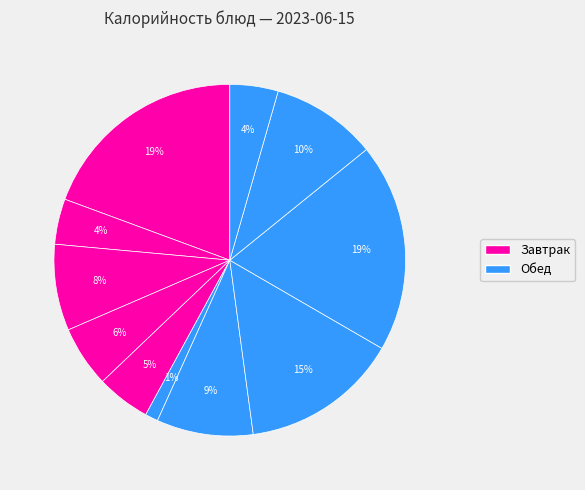

What is the smallest slice in the pie chart?

Помидор св.